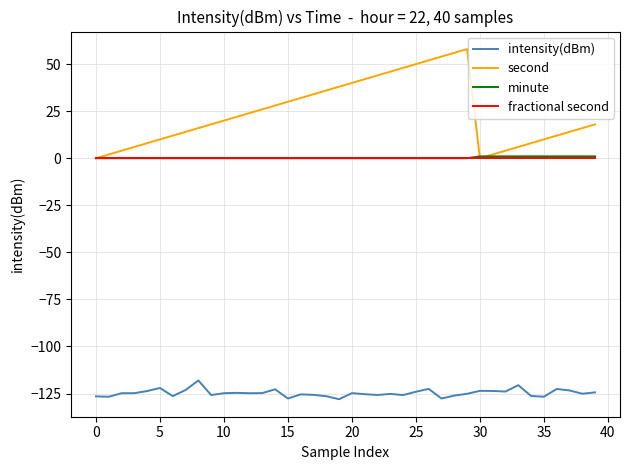

Which series has the largest total across all categories?

second